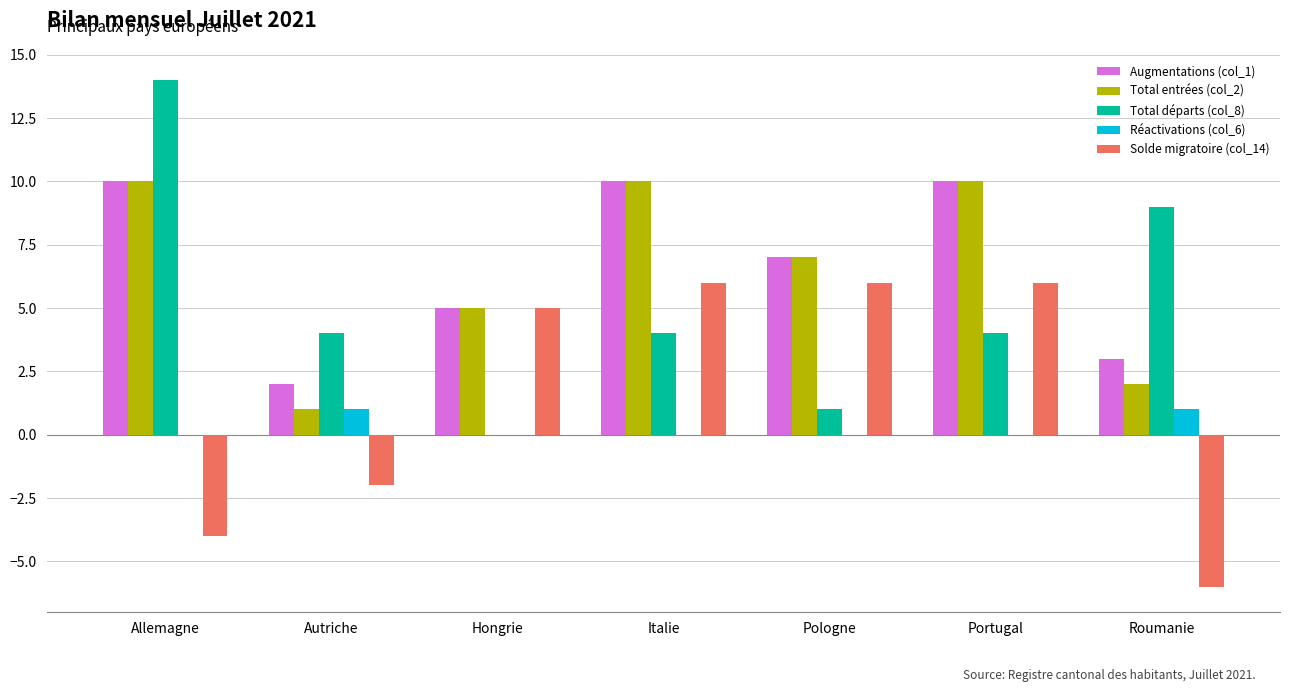

At which label does Total départs (col_8) reach its peak?

Allemagne